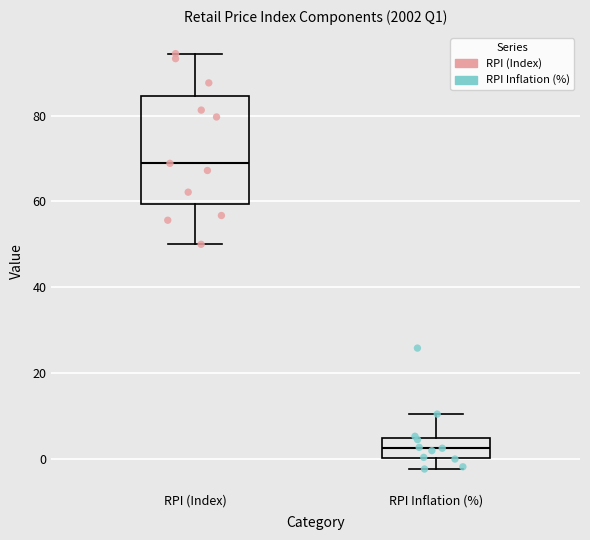

Which box has the lowest median line?

RPI Inflation (%)